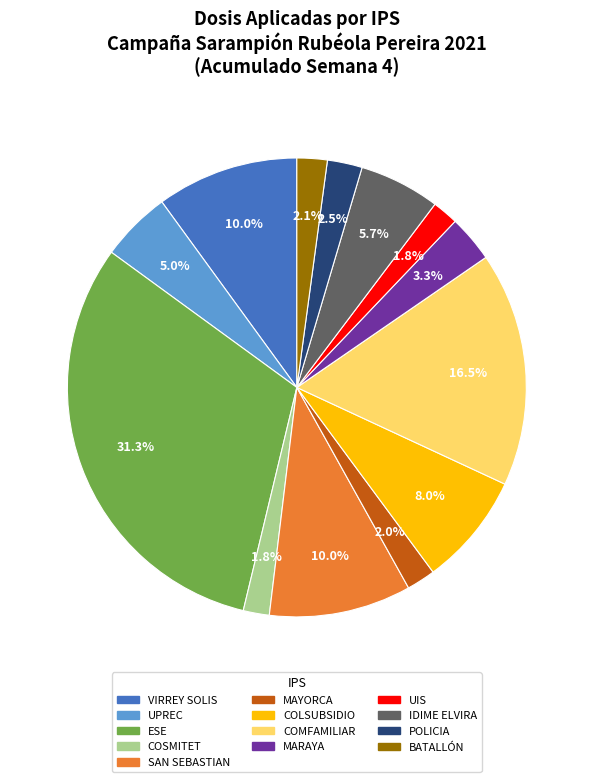

Is VIRREY SOLIS the majority of the pie?

No